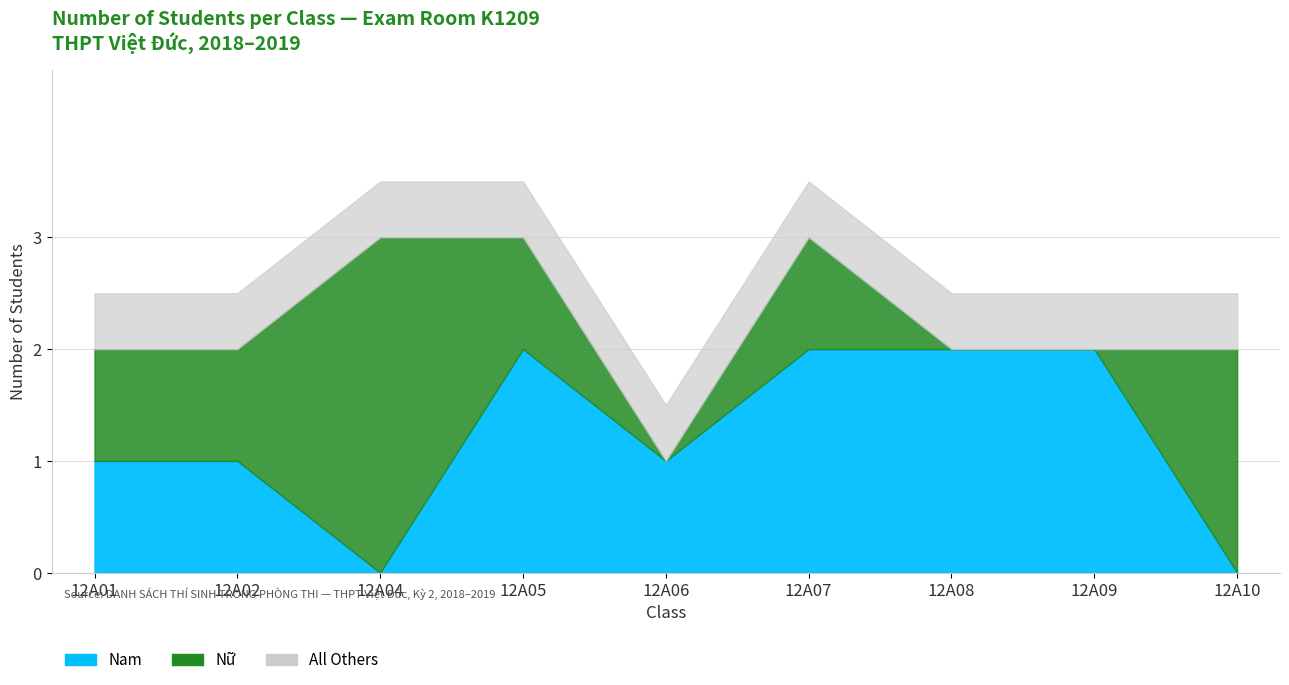

The Total series shows 3 at 12A04. True or false?

True